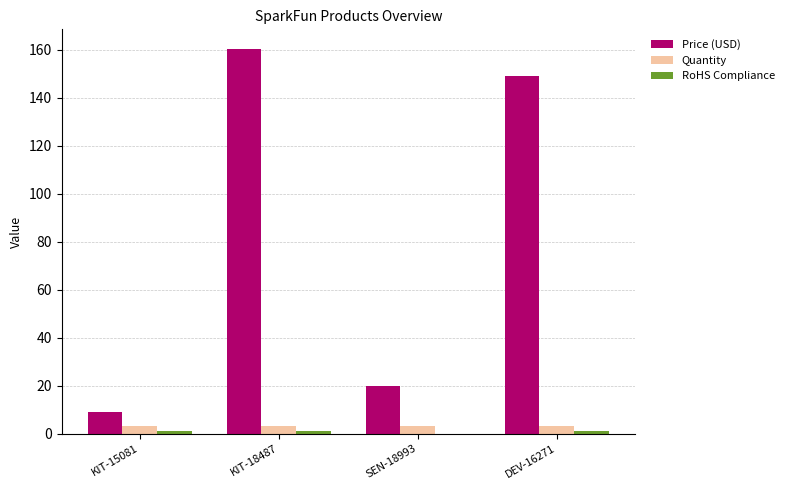

The value of Price (USD) at KIT-15081 is 8.9. True or false?

True